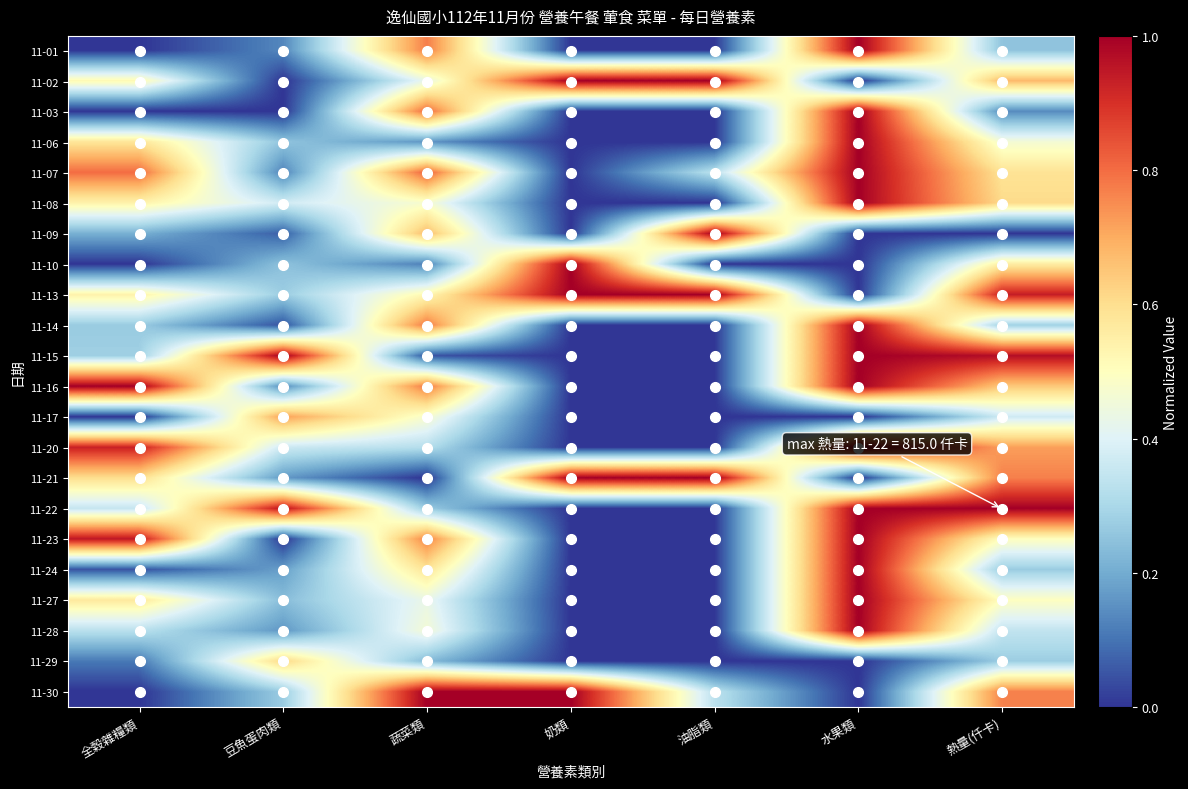

At which category does the chart reach its minimum across all series?

全穀雜糧類